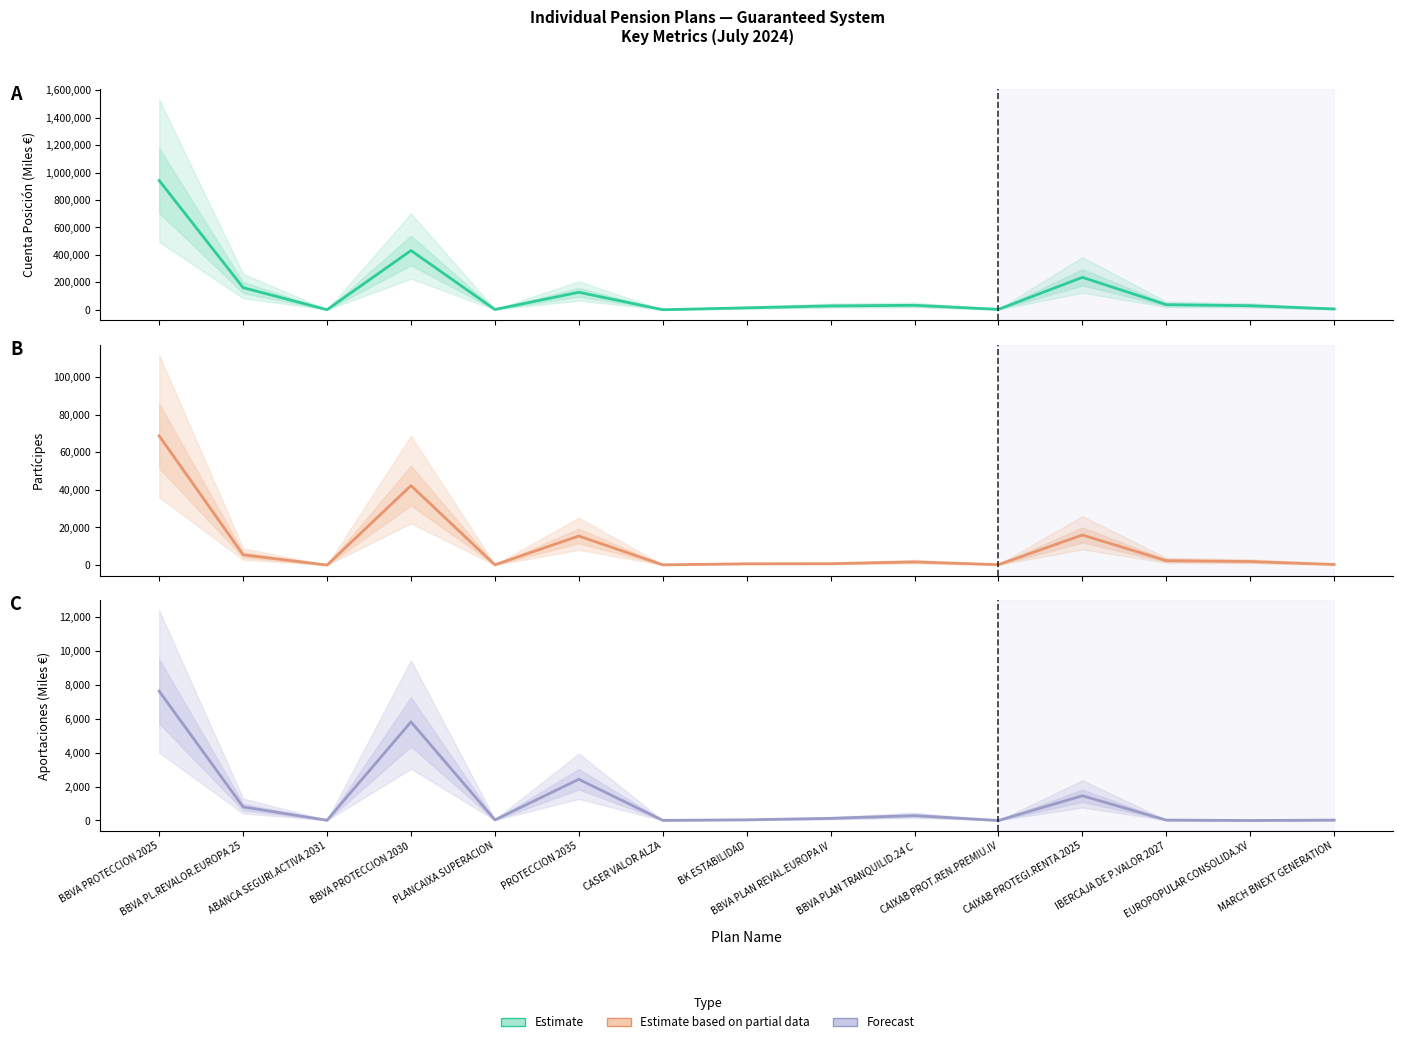

Is the value of Cuenta Posicion (col_24) at PLANCAIXA SUPERACION greater than the value of Aportaciones (col_21) at BBVA PL.REVALOR.EUROPA 25?

Yes